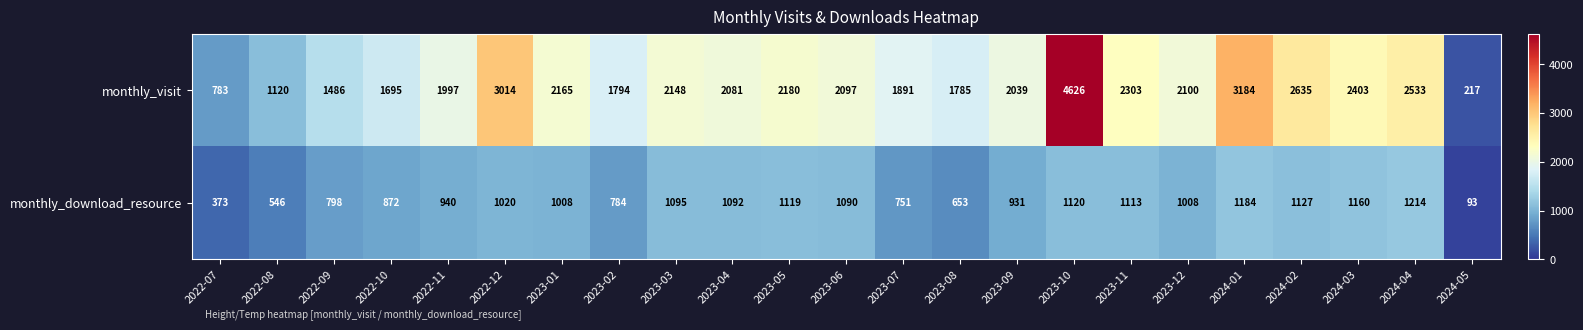

The monthly_download_resource series shows 1127 at 2024-02. True or false?

True